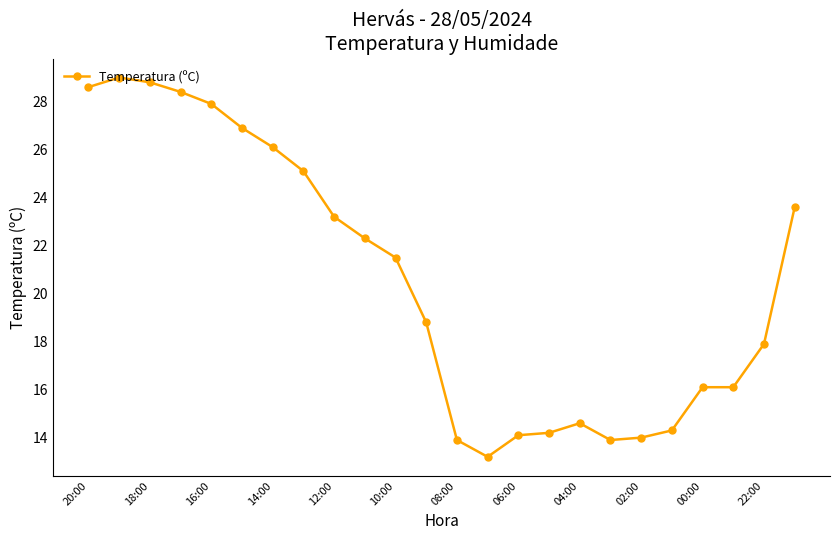

What is the difference between the maximum and minimum values?

15.8